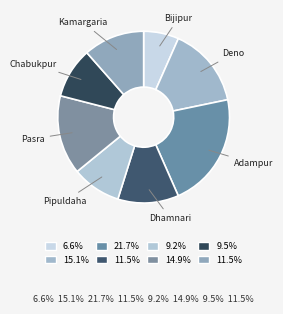

Count the number of slices in the pie.

8